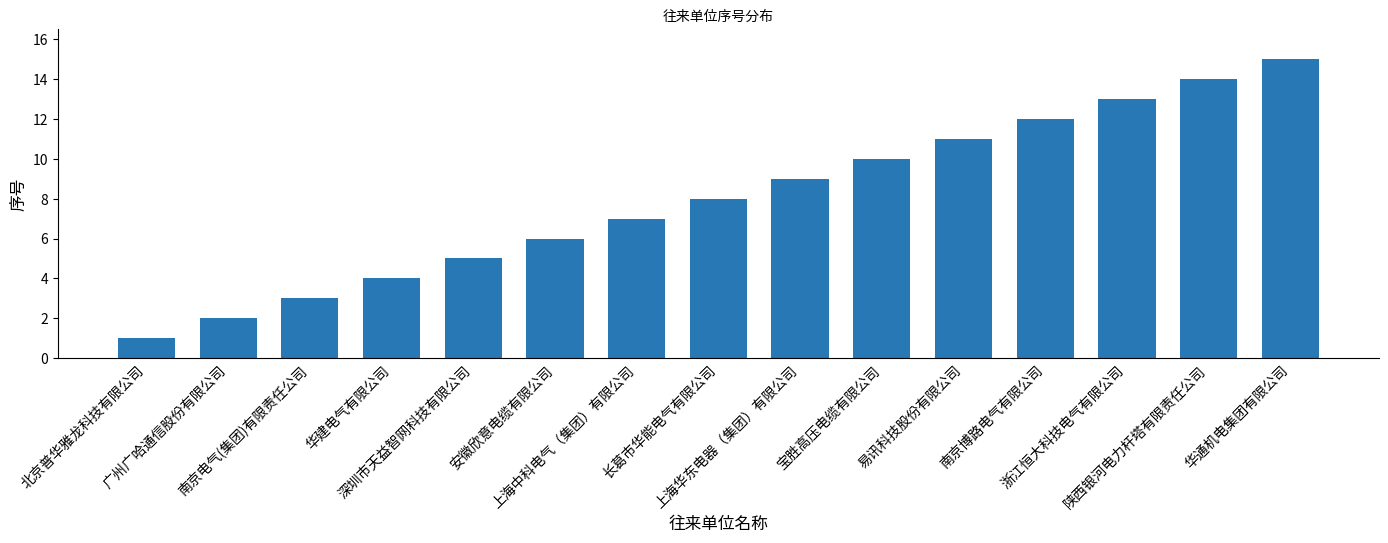

Where is the data nearest to the value 8?

长葛市华能电气有限公司